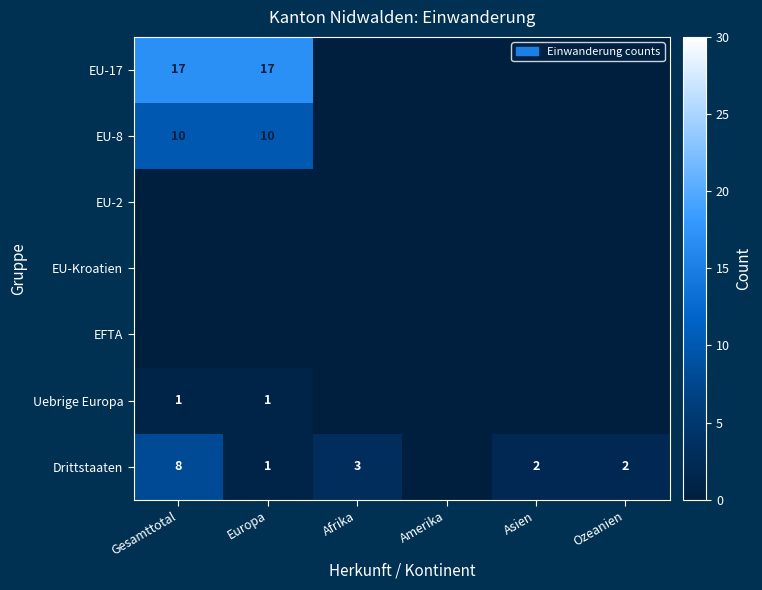

At which category is the sum across all series the highest?

Gesamttotal